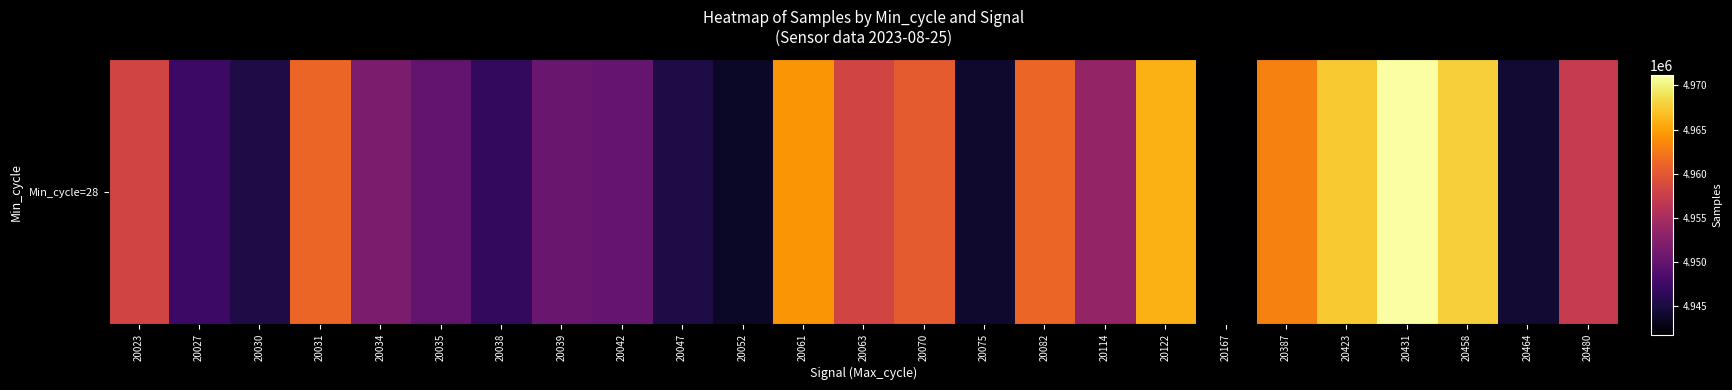

Which category has the highest value across all series?

20431